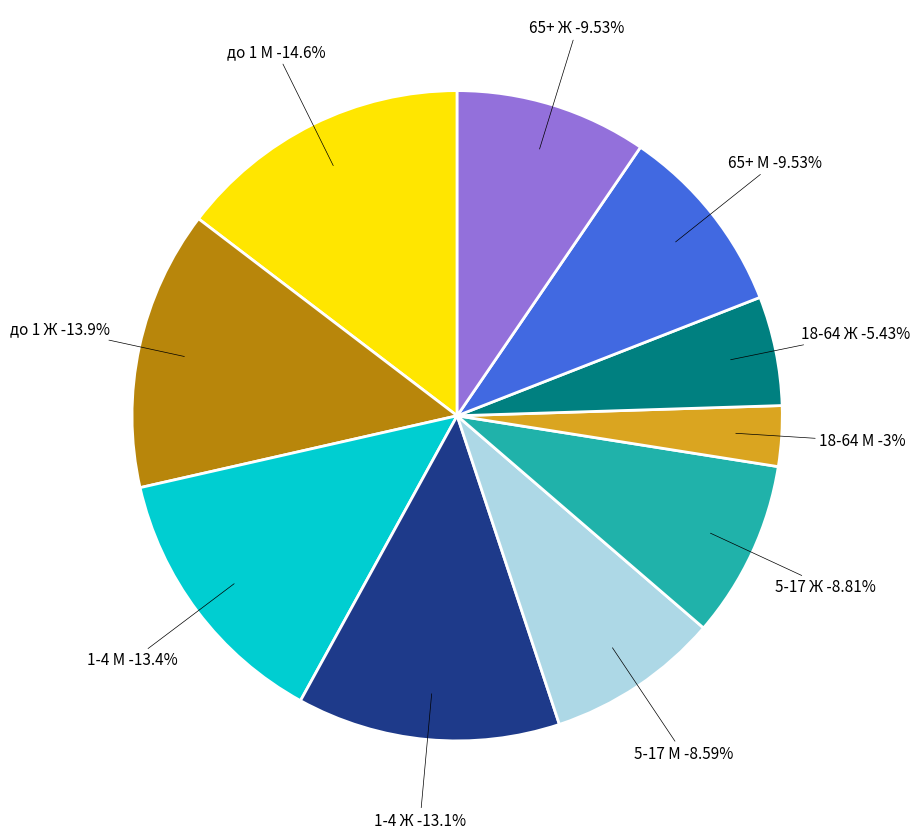

Rank the categories by value from highest to lowest.

до 1 М, до 1 Ж, 1-4 М, 1-4 Ж, 65+ М, 65+ Ж, 5-17 Ж, 5-17 М, 18-64 Ж, 18-64 М